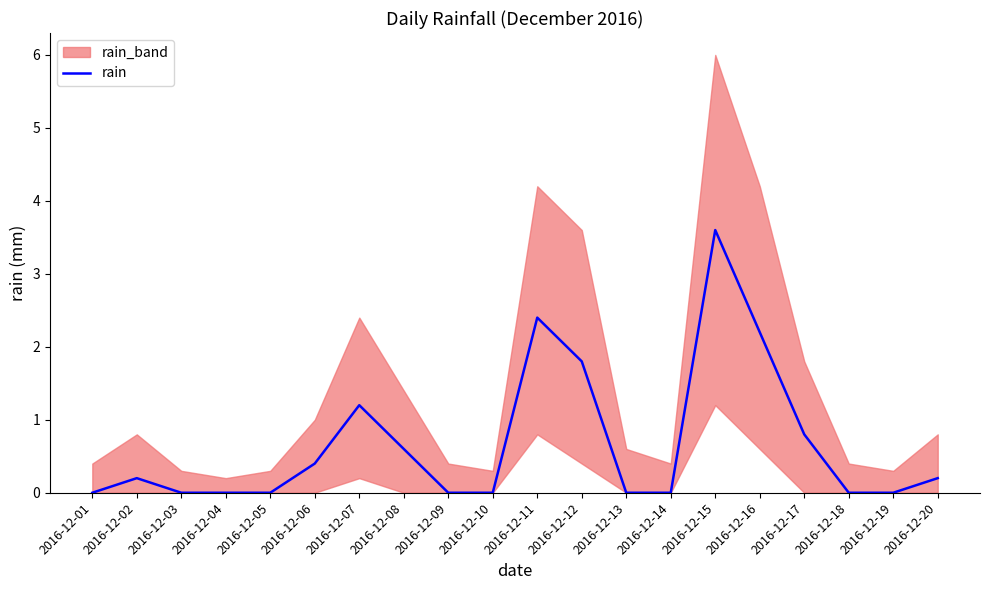

Rank the categories by value from highest to lowest.

2016-12-15, 2016-12-11, 2016-12-16, 2016-12-12, 2016-12-07, 2016-12-17, 2016-12-08, 2016-12-06, 2016-12-02, 2016-12-20, 2016-12-01, 2016-12-03, 2016-12-04, 2016-12-05, 2016-12-09, 2016-12-10, 2016-12-13, 2016-12-14, 2016-12-18, 2016-12-19